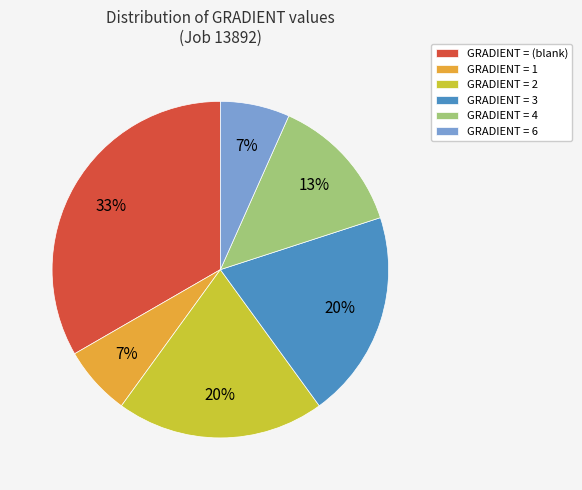

Is there a majority slice in this chart?

No